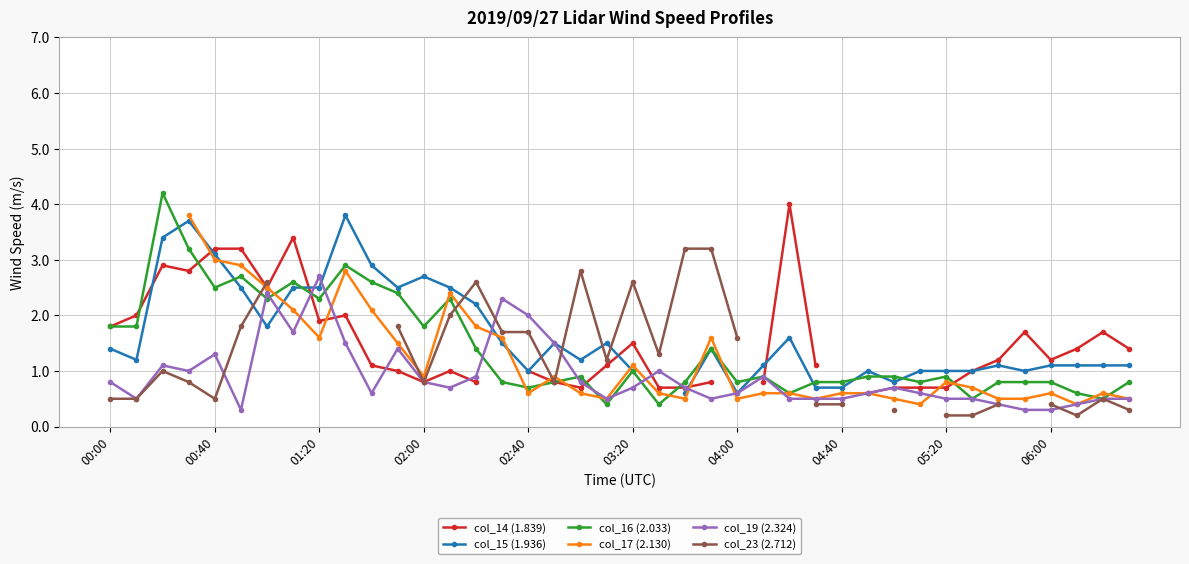

The value of col_19 (2.324) at 02:00 is 0.8. True or false?

True